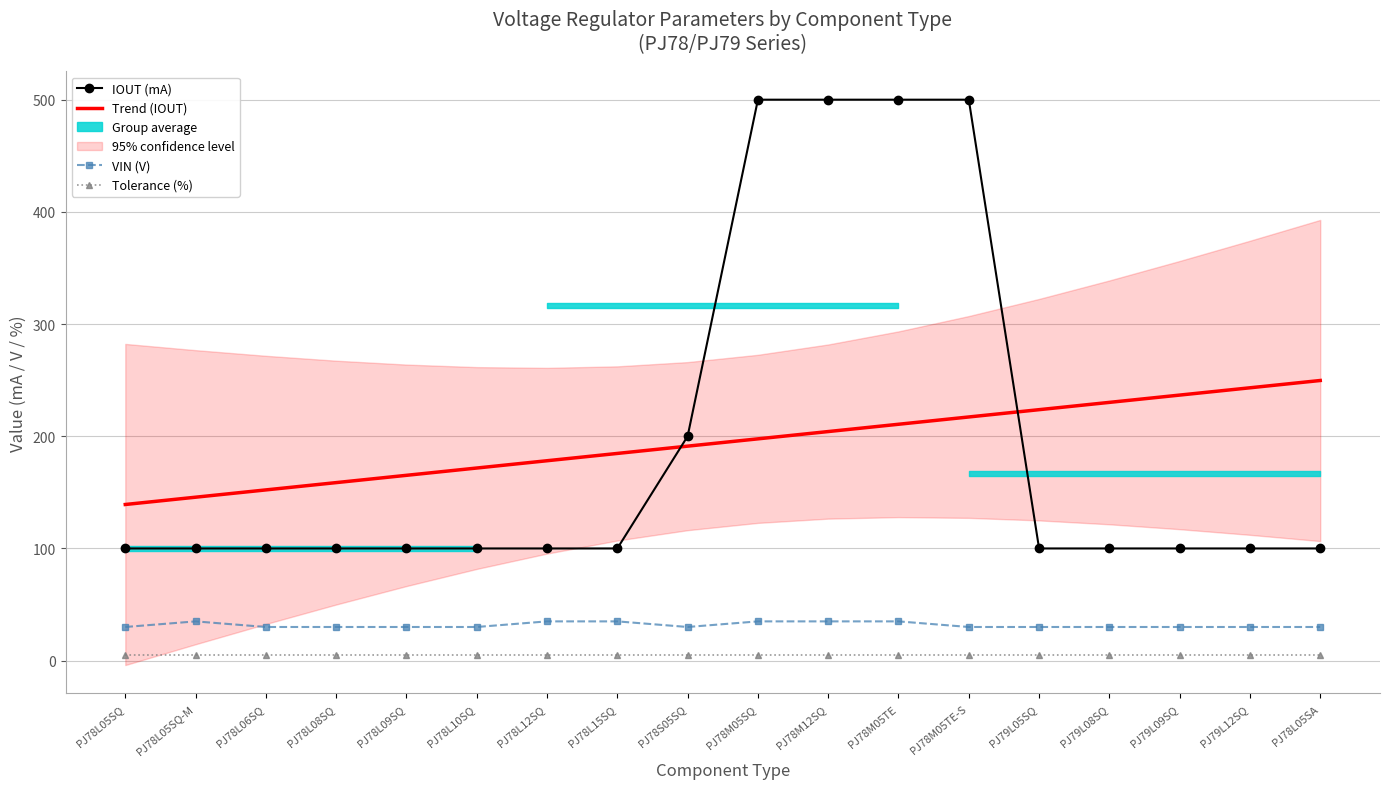

What is the label of the 12th point from the left?

PJ78M05TE